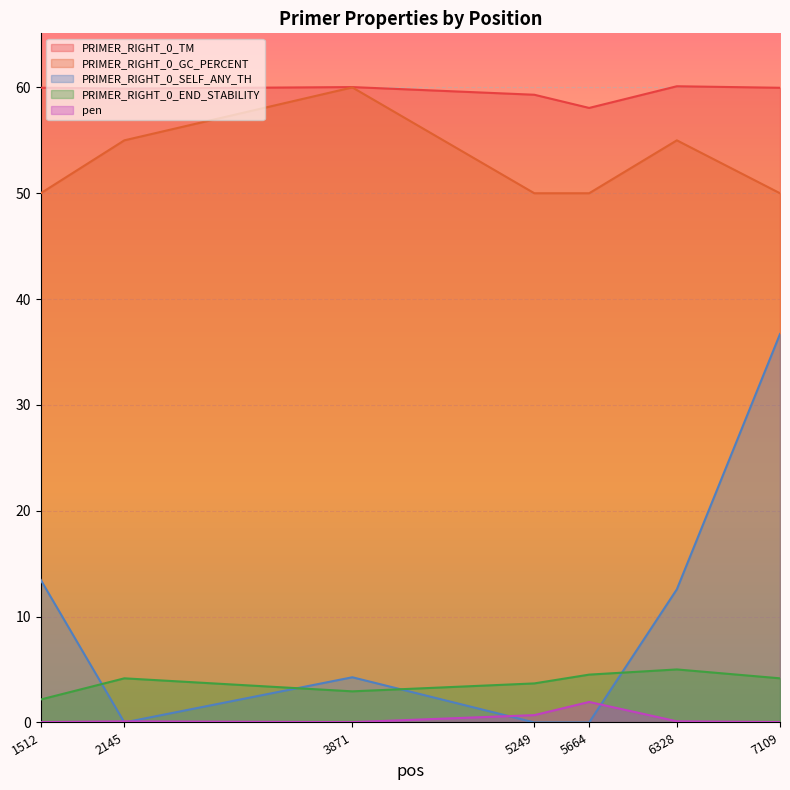

Rank the categories by PRIMER_RIGHT_0_GC_PERCENT value from highest to lowest.

3871, 2145, 6328, 1512, 5249, 5664, 7109